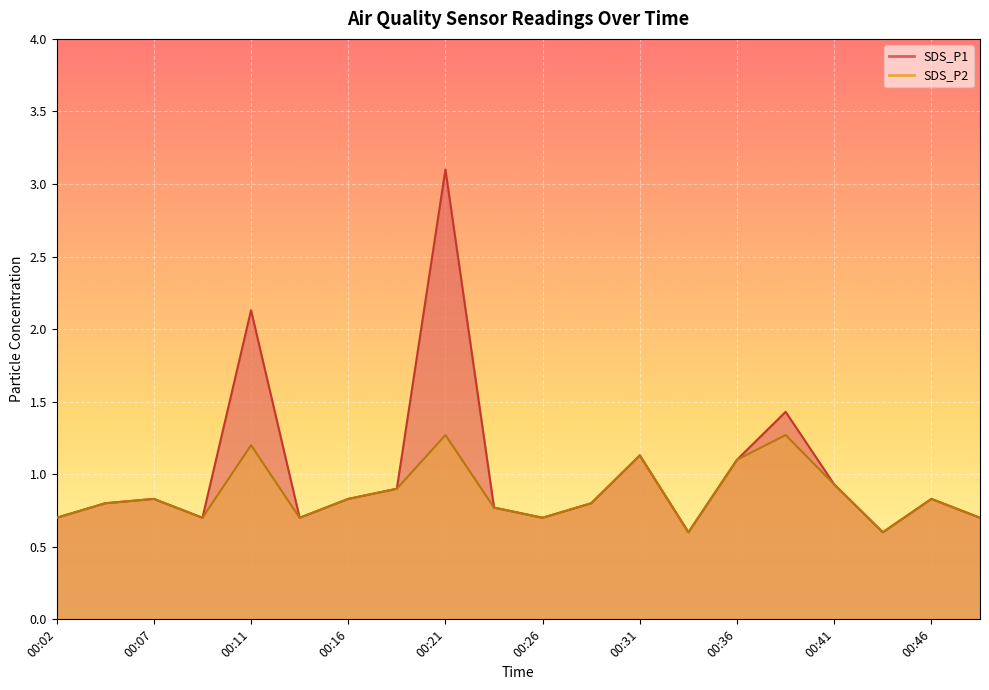

The SDS_P2 series shows 1.3 at 00:38. True or false?

True